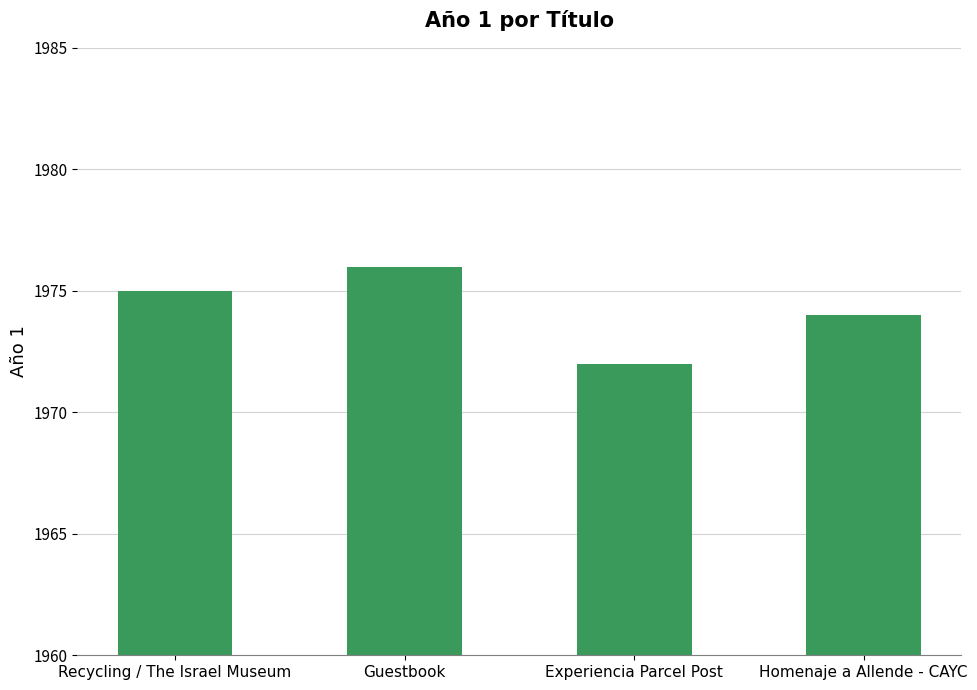

The chart shows a value of 1108 at Guestbook. True or false?

False